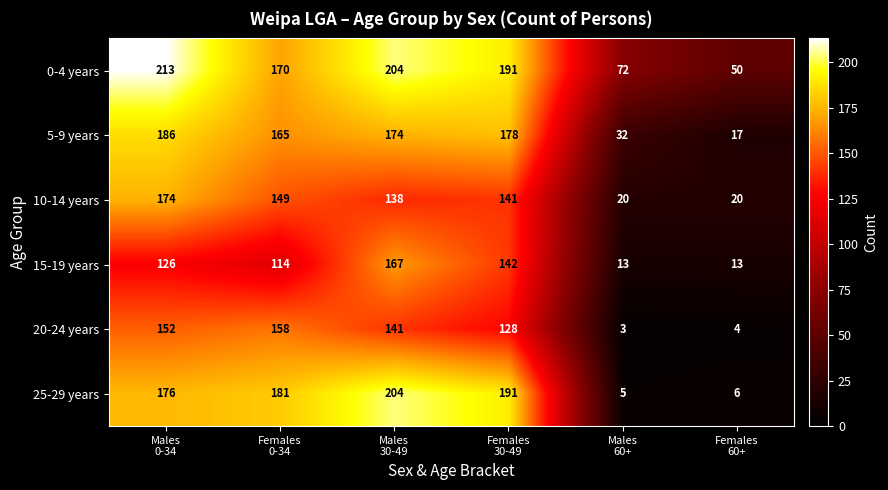

How many series are shown in this chart?

6